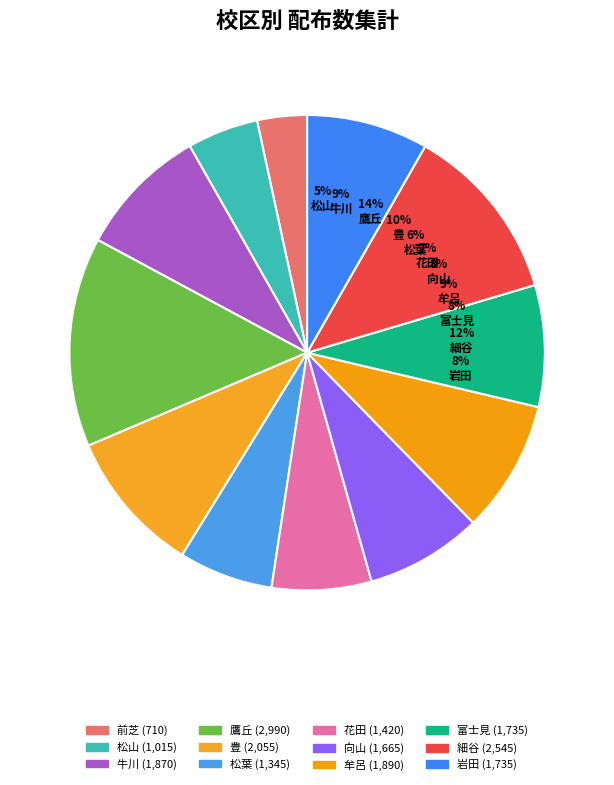

Rank the categories by value from lowest to highest.

前芝, 松山, 松葉, 花田, 向山, 富士見, 岩田, 牛川, 牟呂, 豊, 細谷, 鷹丘